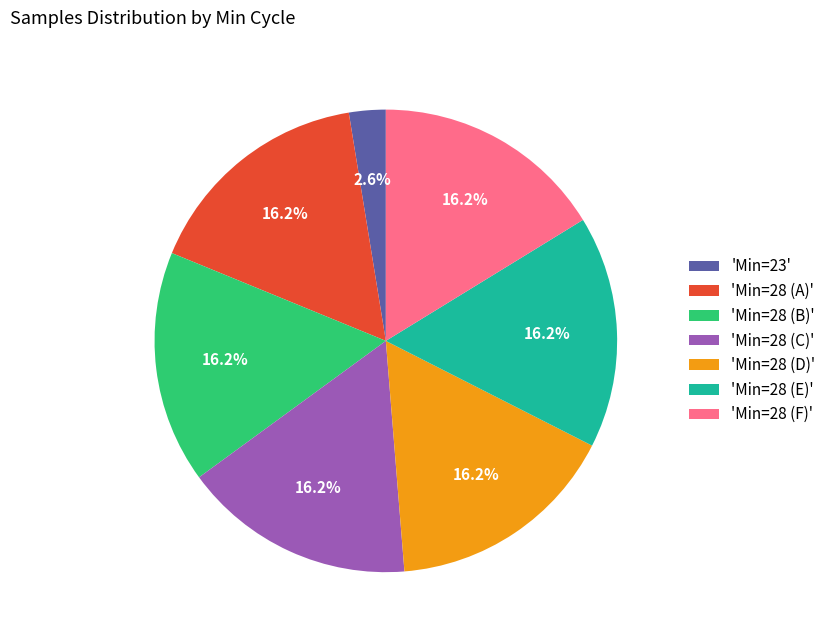

What is the ratio of the value at 'Min=28 (D)' to the value at 'Min=28 (F)'?

1.0